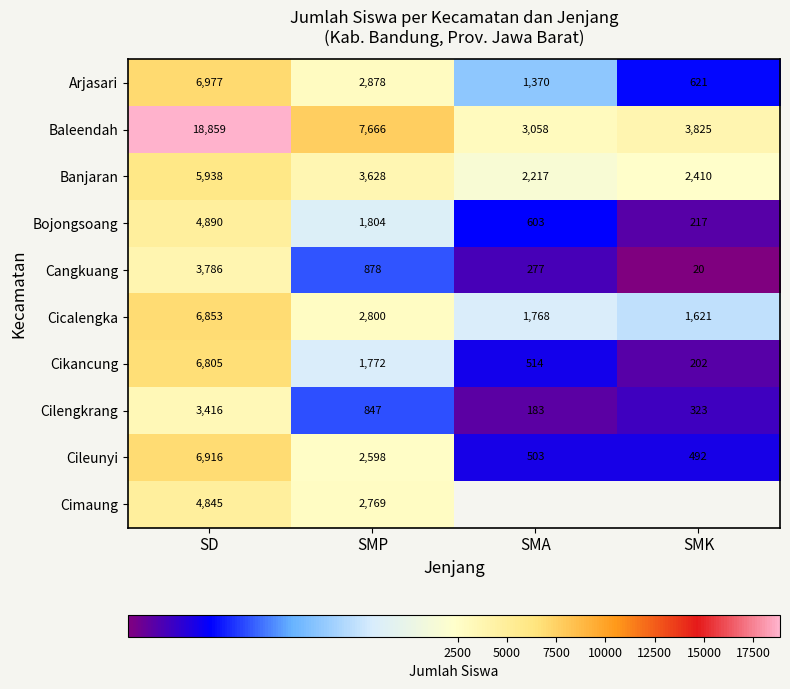

Count the number of categories in the chart.

4